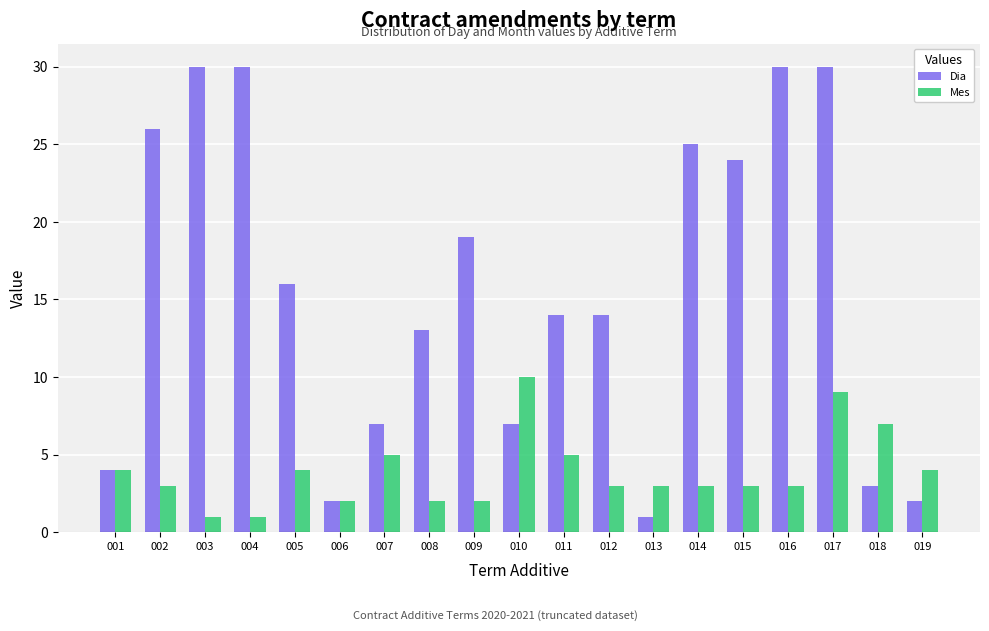

Reading right to left, what are all the values shown in this chart?

Dia: 2	3	30	30	24	25	1	14	14	7	19	13	7	2	16	30	30	26	4
Mes: 4	7	9	3	3	3	3	3	5	10	2	2	5	2	4	1	1	3	4